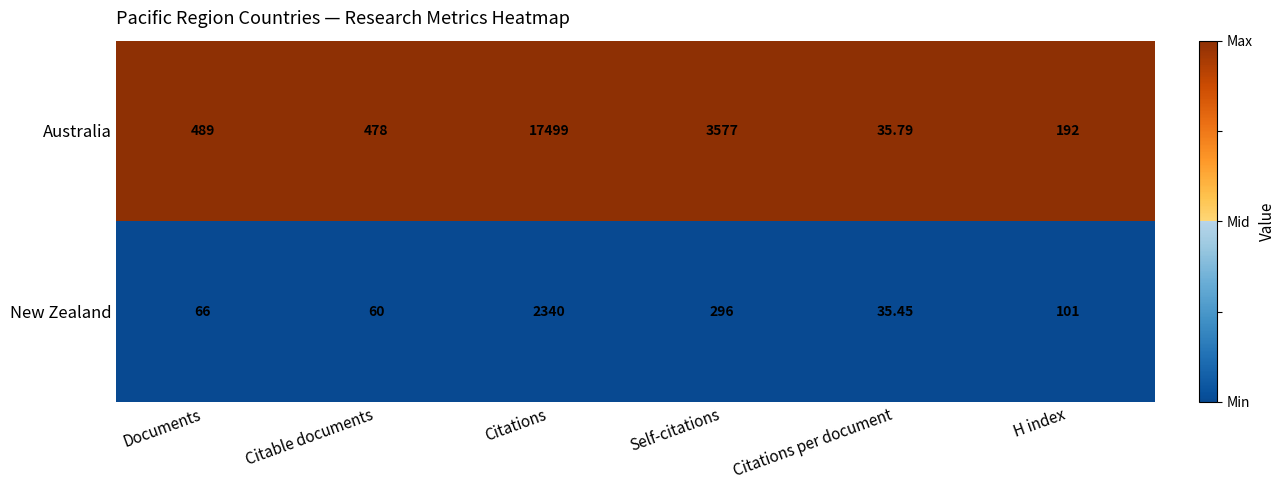

Which label corresponds to the largest value in the chart?

Citations